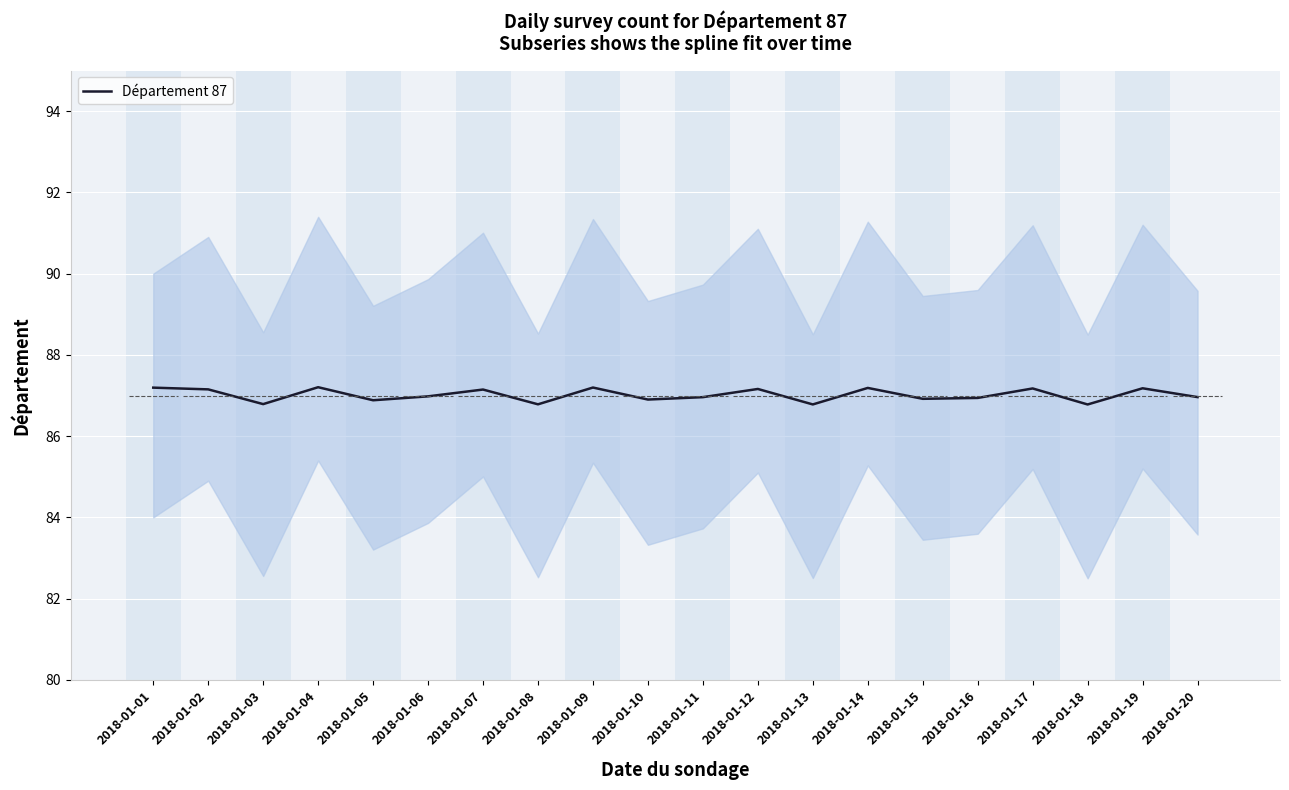

Reading right to left, transcribe all the data shown in this chart.

87.0	87.2	86.8	87.2	86.9	86.9	87.2	86.8	87.2	87.0	86.9	87.2	86.8	87.1	87.0	86.9	87.2	86.8	87.2	87.2